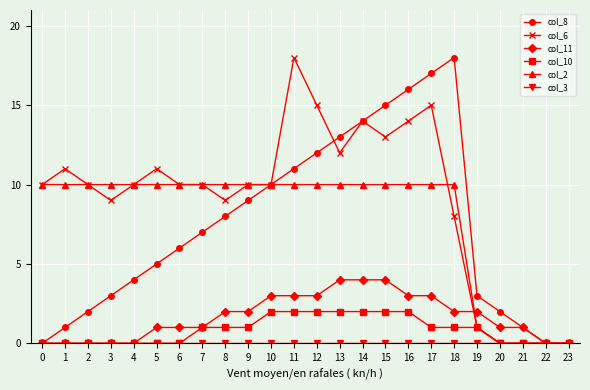

Does the chart display data point markers on the line(s)?

Yes